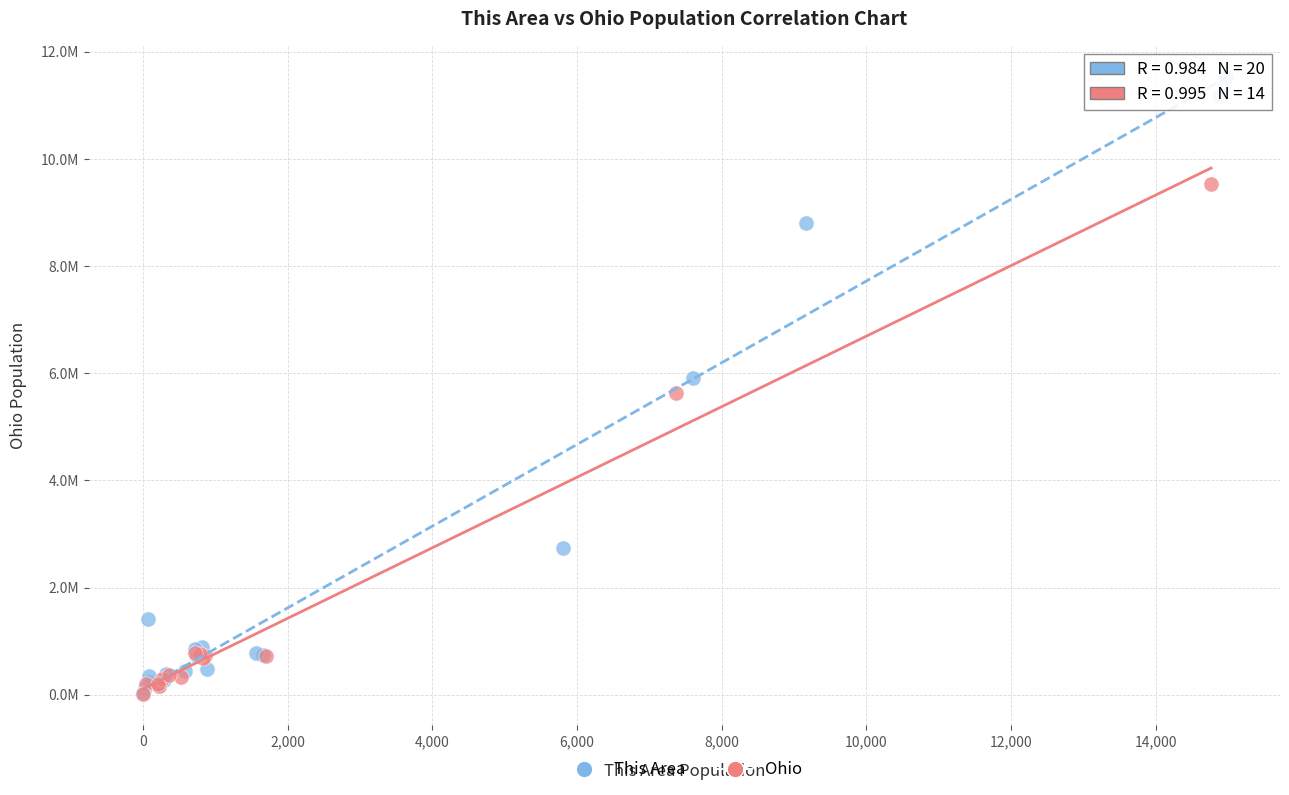

Which series reaches the maximum Y coordinate?

This Area